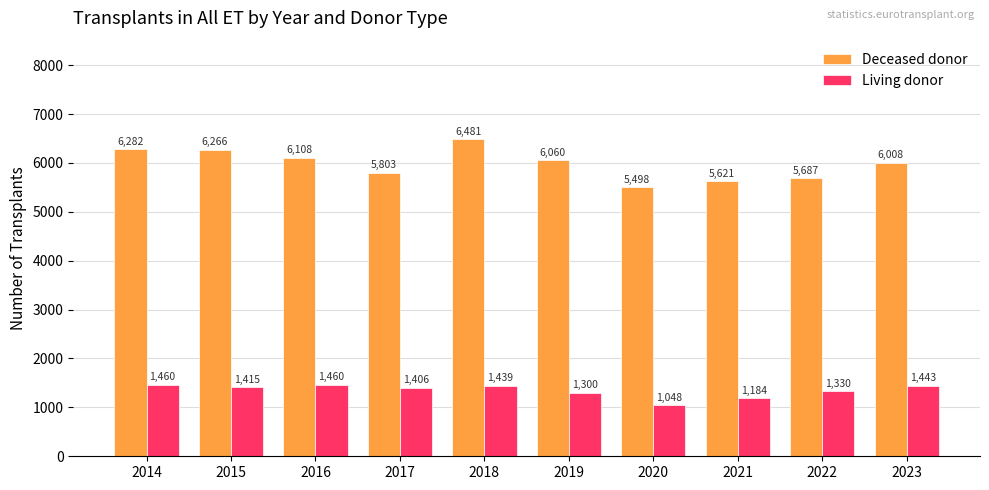

What is the sum of the Deceased donor values at 2023 and 2021?

11629